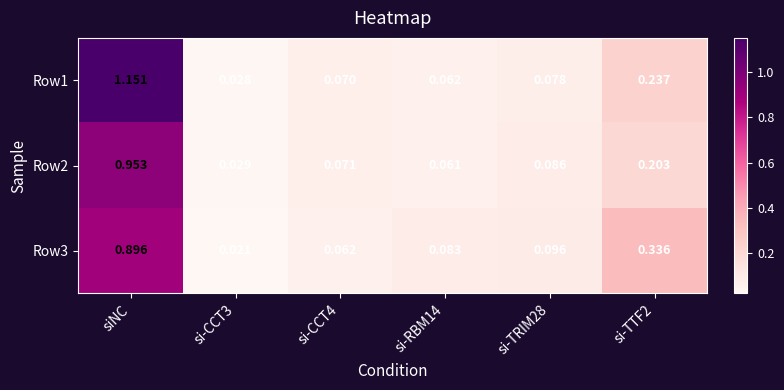

Rank the series by their average value, from lowest to highest.

Row2, Row3, Row1